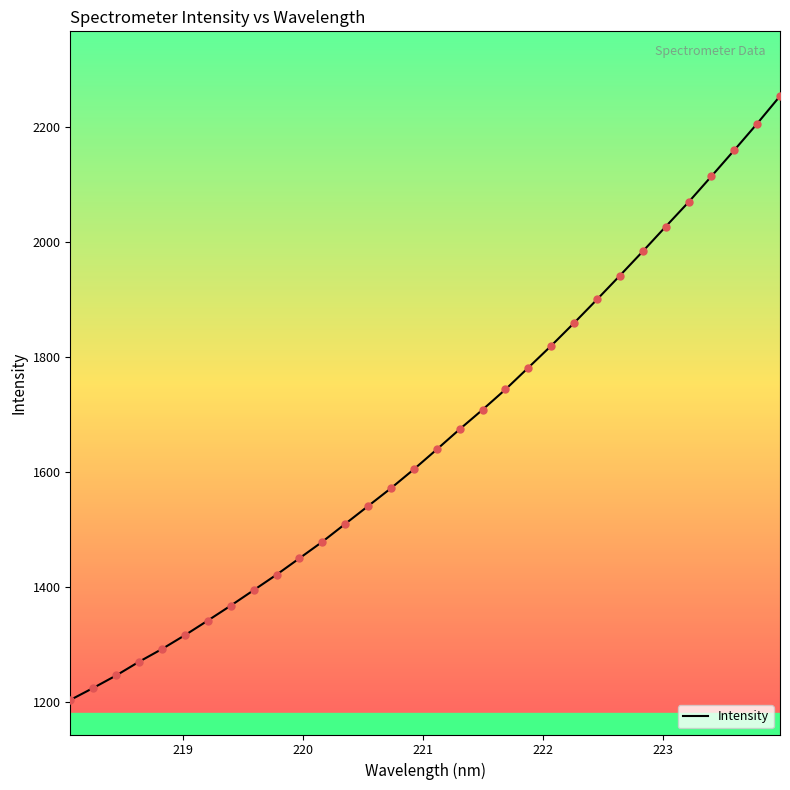

What is the minimum value shown in the chart?

1203.0